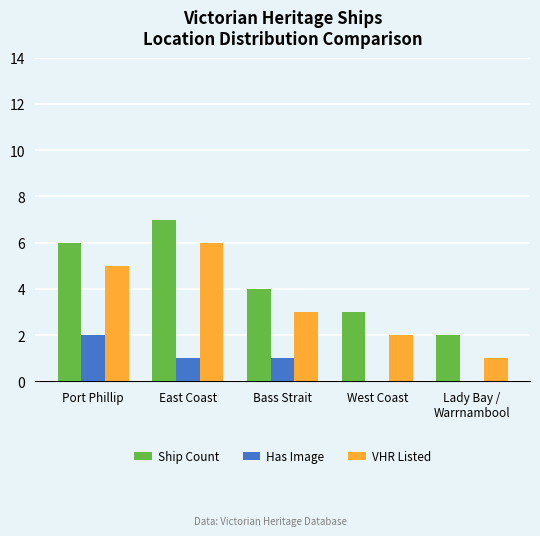

Reading left to right, list all the values displayed in this chart.

Ship Count: 6	7	4	3	2
Has Image: 2	1	1	0	0
VHR Listed: 5	6	3	2	1